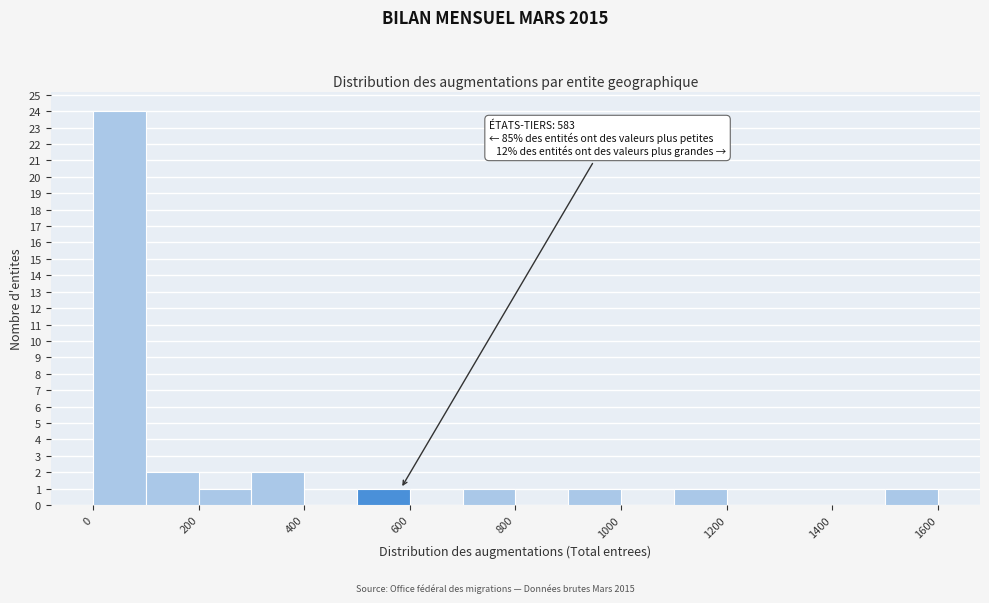

Which range on the x-axis has the tallest bar?

0 to 100